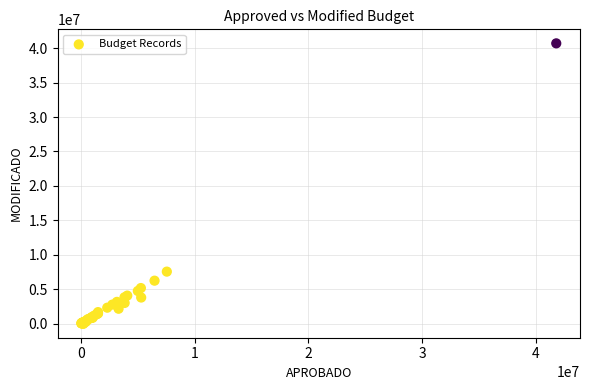

What Y value in the scatter plot is closest to 20347397?

7560000.0